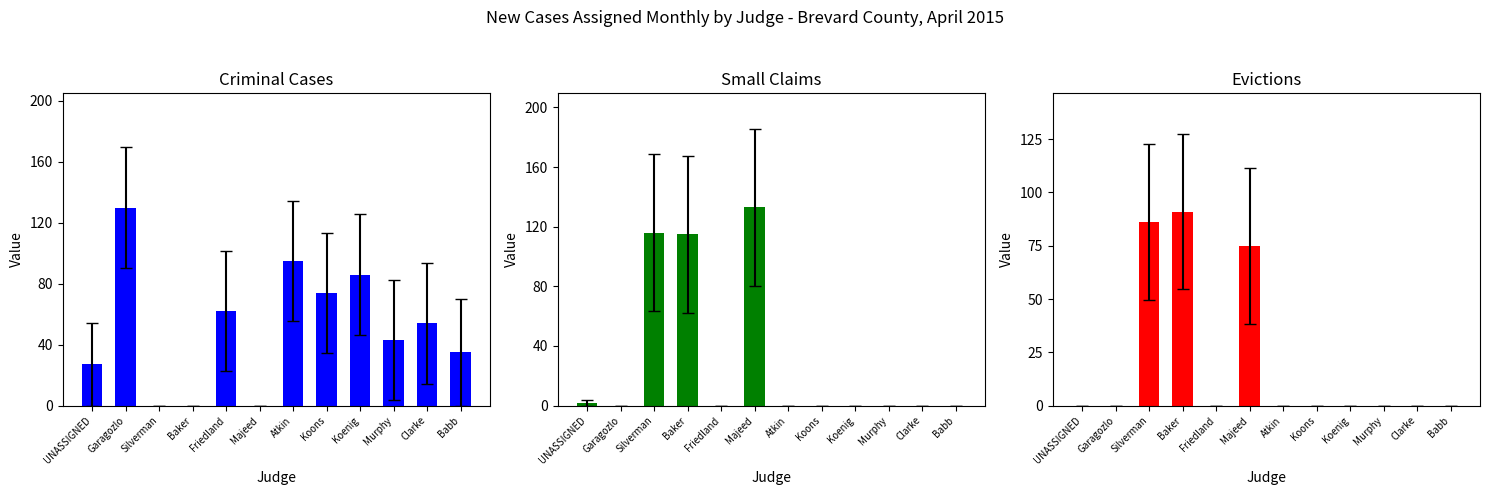

What is the total value across all series at Friedland?

62